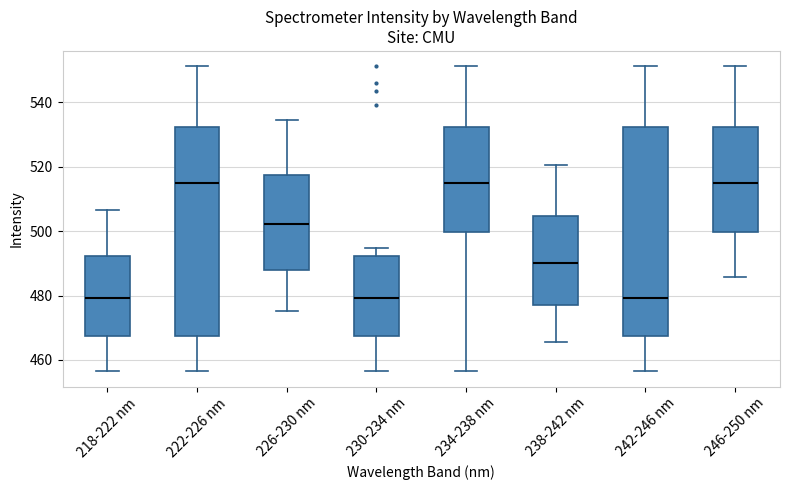

Where is the upper edge of the box for 230-234 nm on the y-axis? The values are not printed on the chart, so give them approximately, as read against the axis.

492